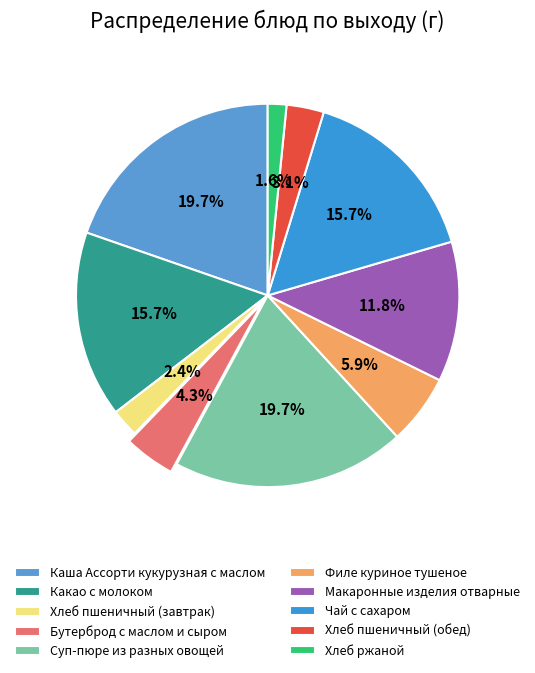

To the nearest percent, what is the difference between the largest and smallest slice percentages?

18%